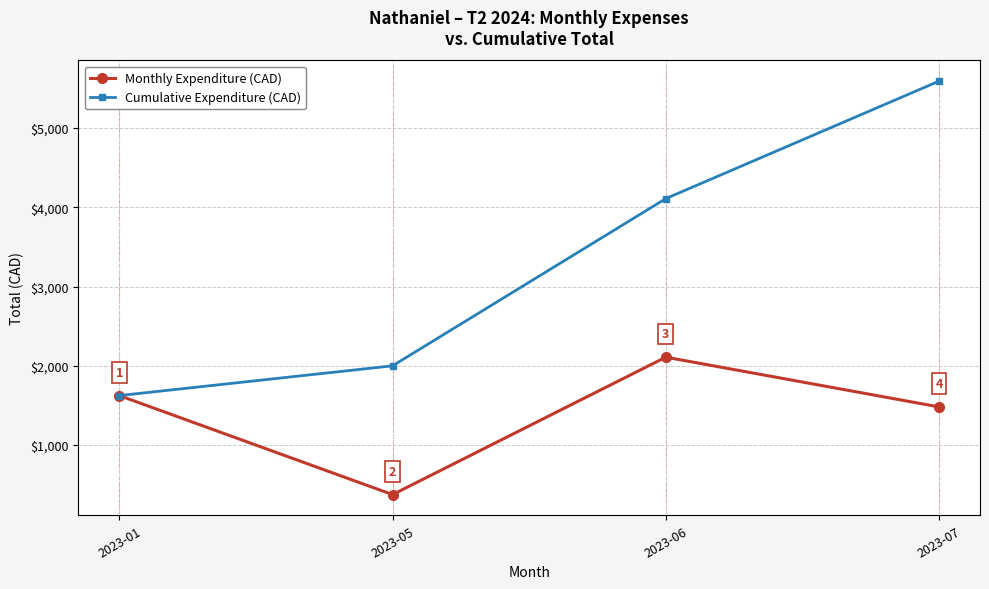

Where does the Cumulative Expenditure (CAD) series first go above 4108?

2023-06